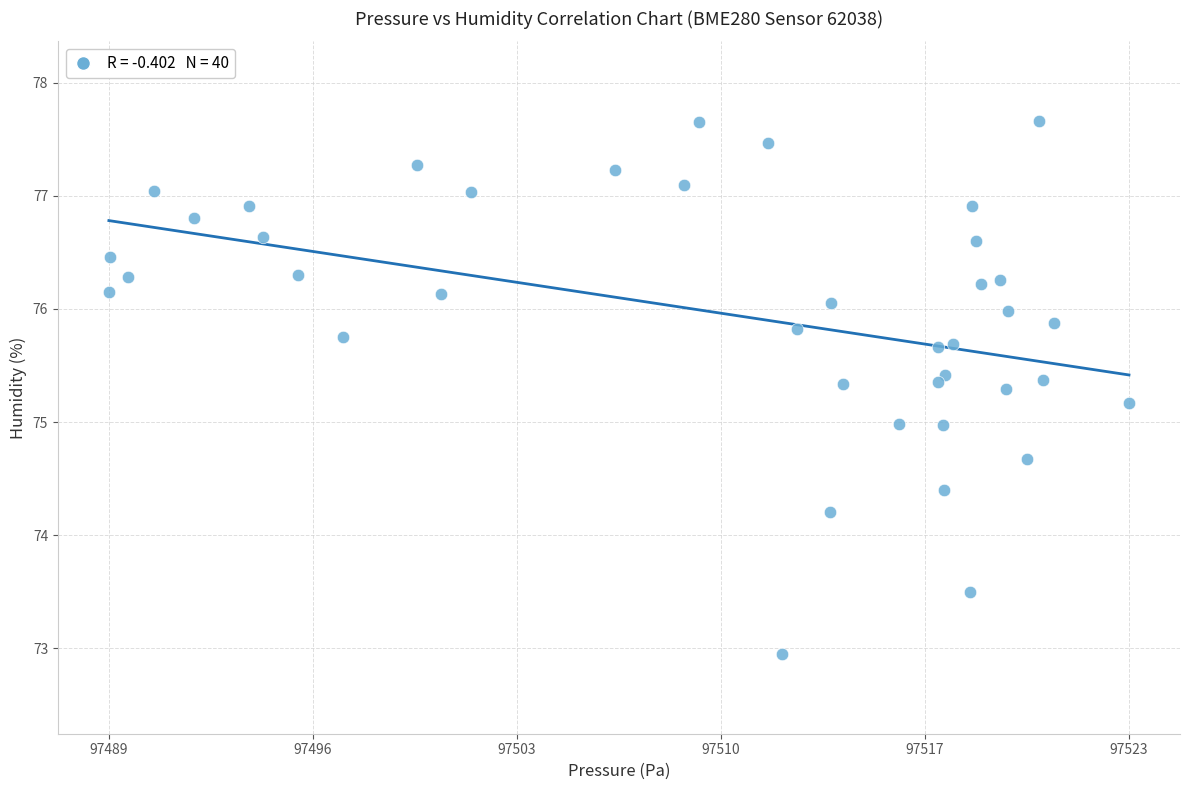

What is the range of Y values (max minus min)?

4.7